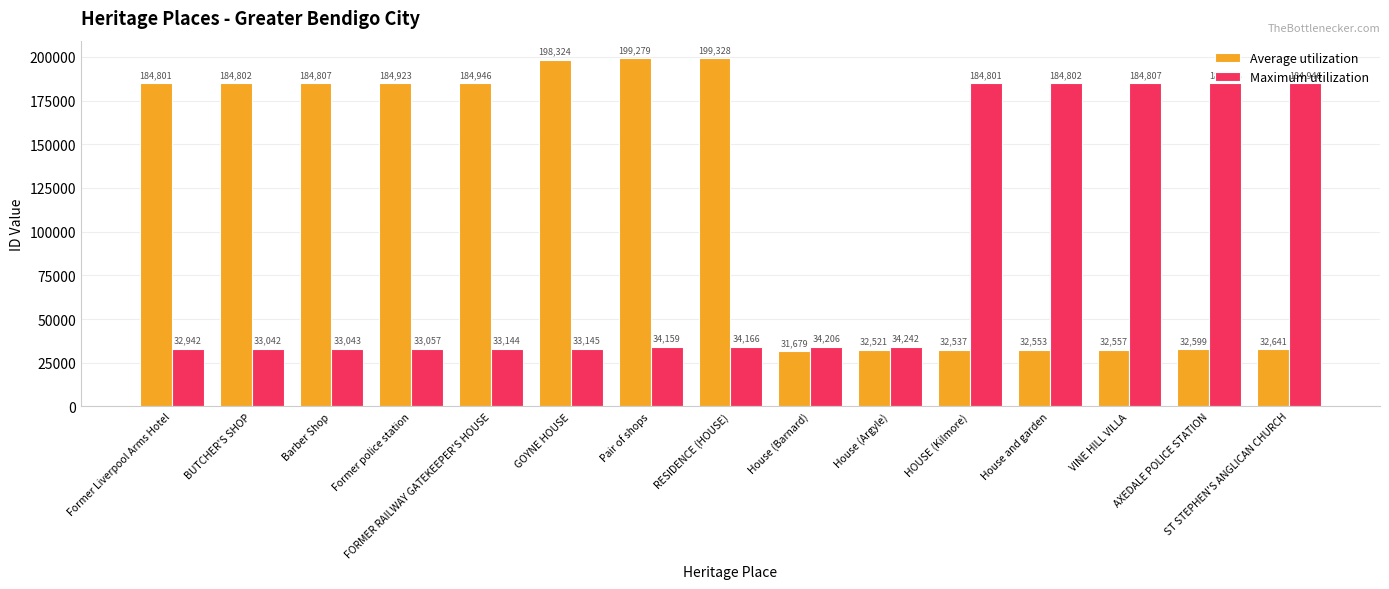

How many bars are there in each group?

2